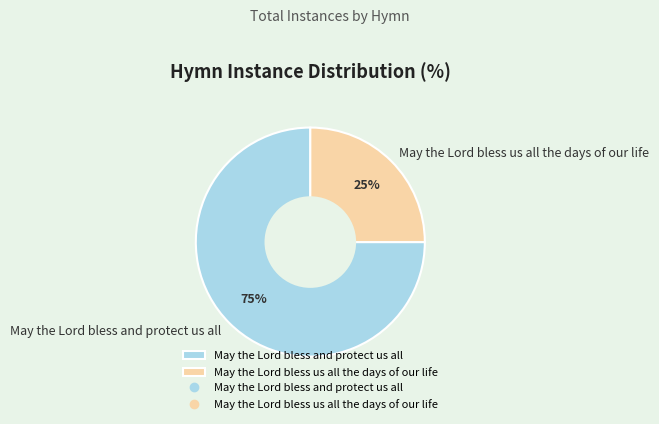

Which has a higher value, May the Lord bless and protect us all or May the Lord bless us all the days of our life?

May the Lord bless and protect us all